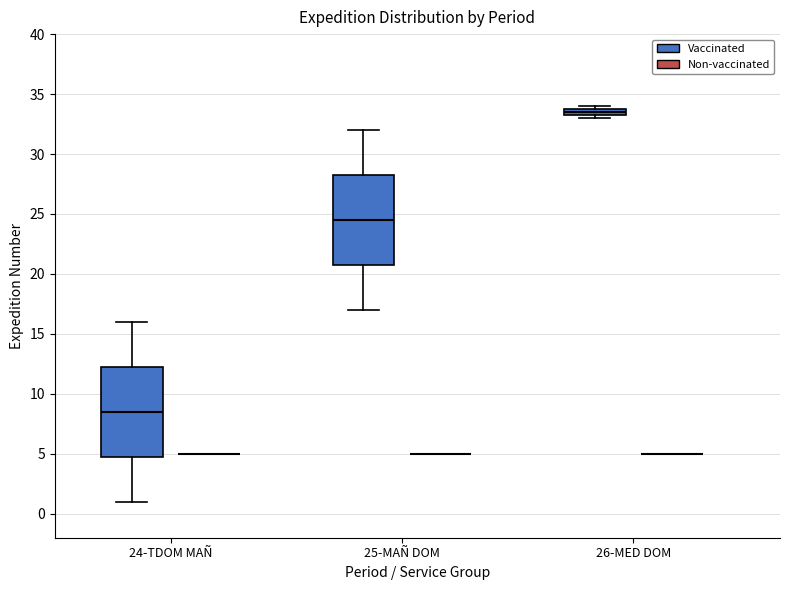

Where is the upper edge of the box for 26-MED DOM (Vaccinated) on the y-axis? The values are not printed on the chart, so give them approximately, as read against the axis.

34.0